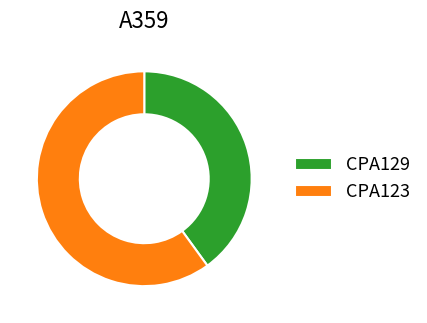

Which has a higher value, CPA123 or CPA129?

CPA123